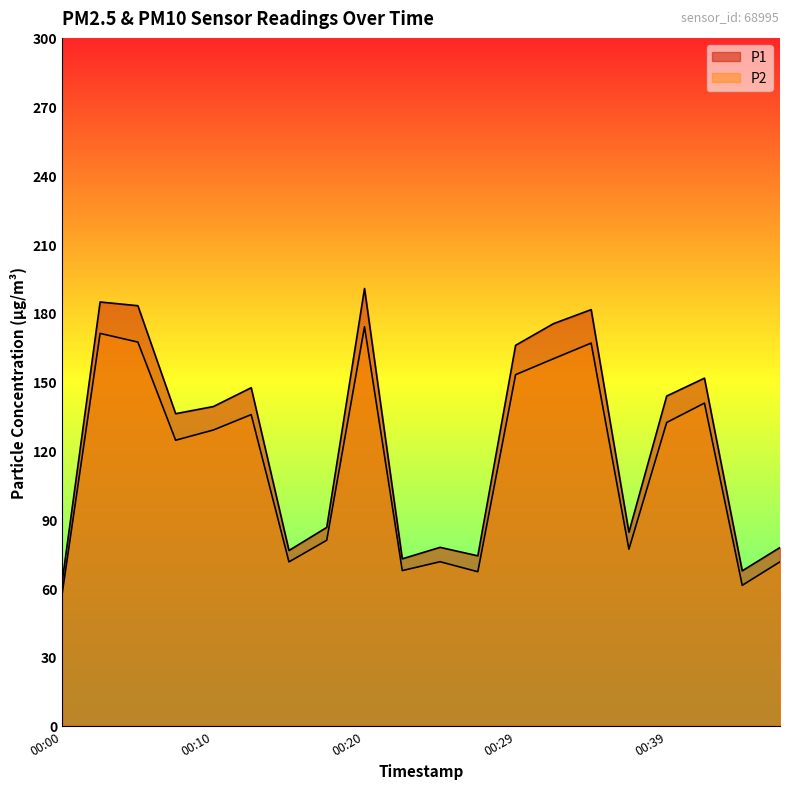

Is the value of P1 at 00:22 greater than the value of P2 at 00:29?

No